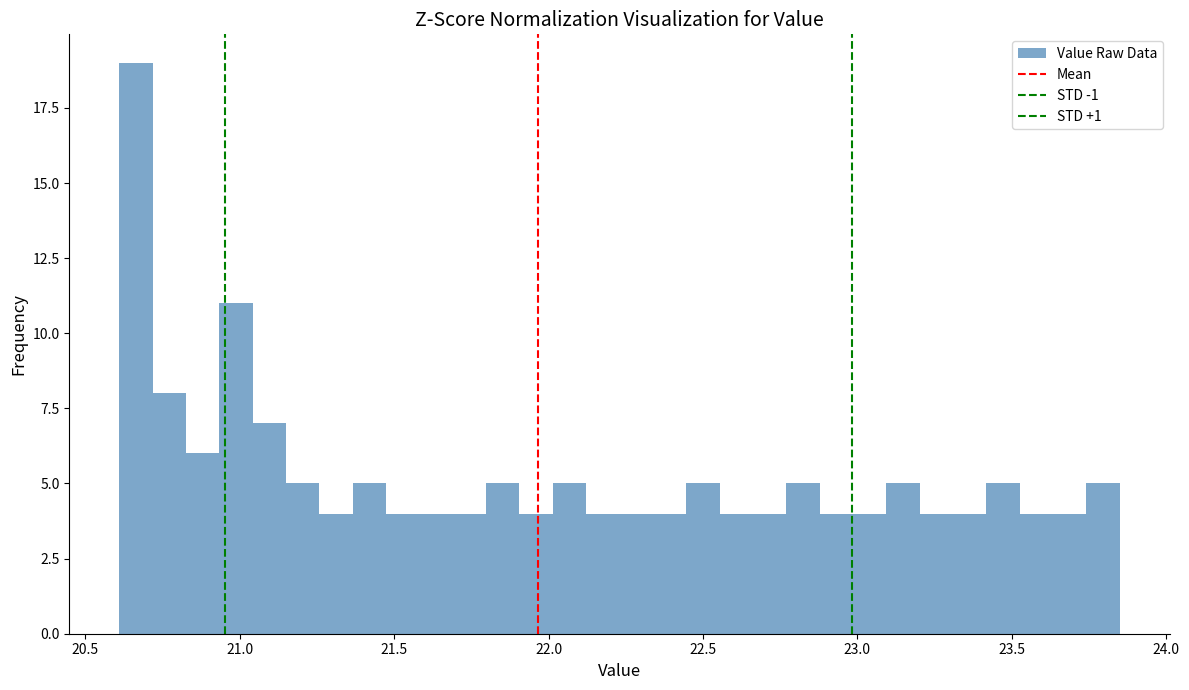

Around what value on the x-axis is the tallest bar? Give the approximate position of its centre, as read against the axis.

20.65